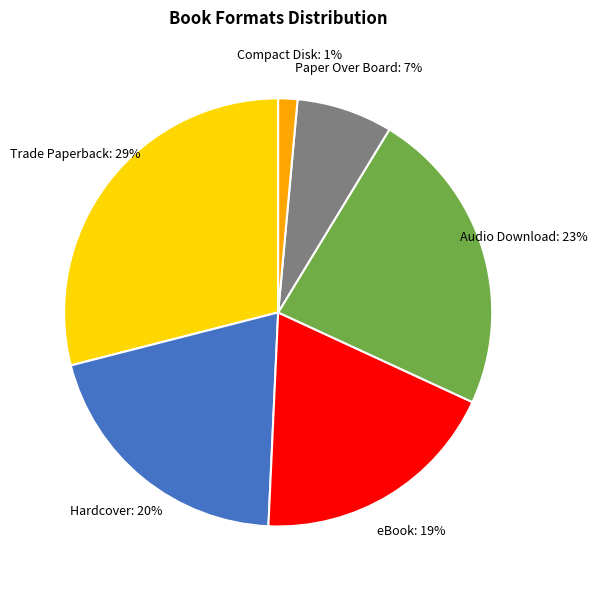

To the nearest percent, what is the average slice percentage?

17%